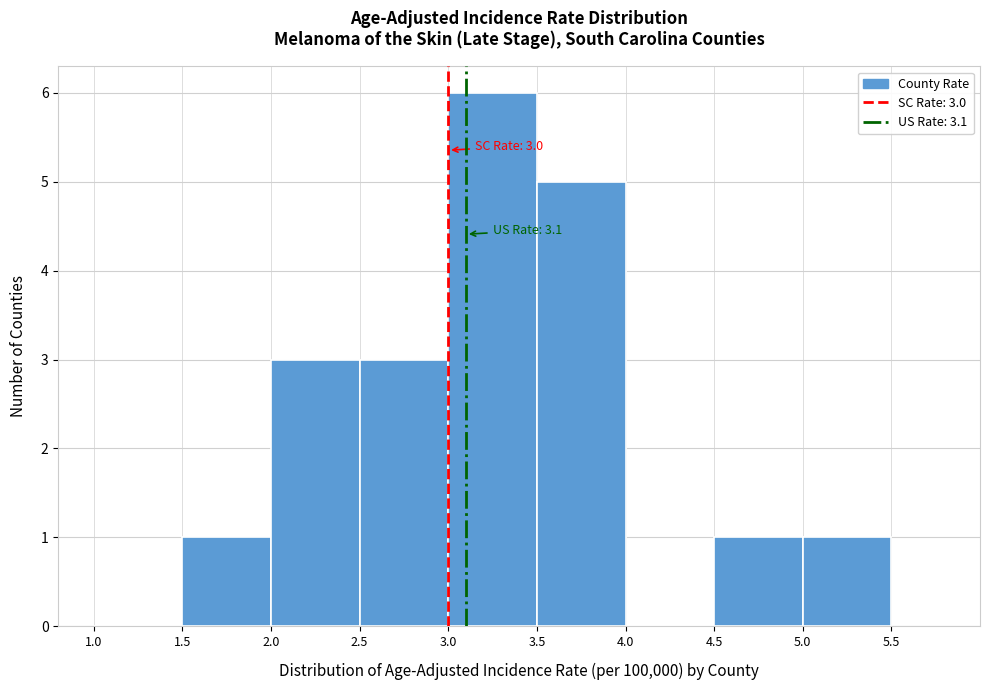

Which range on the x-axis has the tallest bar?

3.0 to 3.5